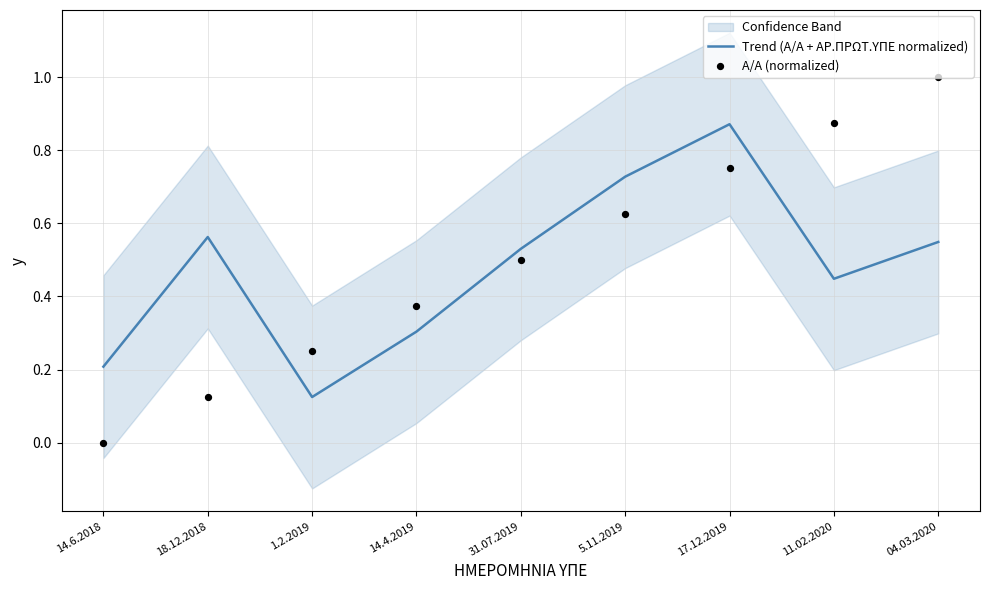

What are all the series names shown in the legend?

Trend (Α/Α + ΑΡ.ΠΡΩΤ.ΥΠΕ normalized), Α/Α (normalized)